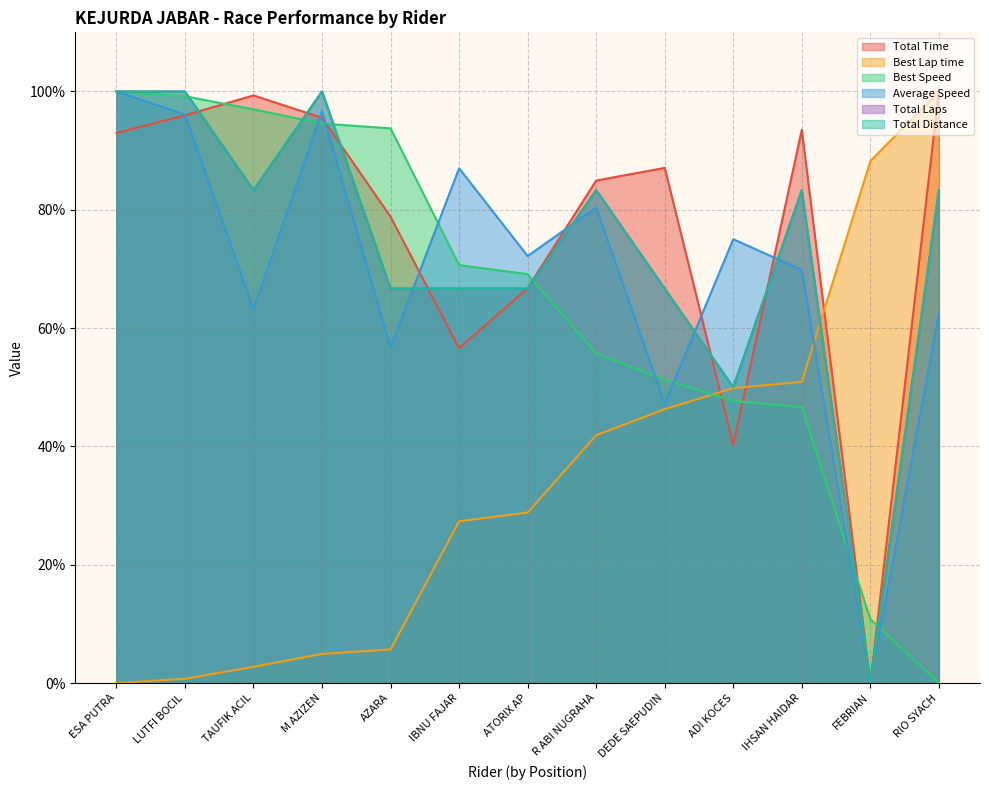

Reading left to right, extract all data points from this chart.

Total Time: 93.0	96.0	99.3	95.5	78.8	56.6	66.8	84.9	87.1	40.2	93.5	0.0	100.0
Best Lap time: 0.0	0.7	2.7	4.9	5.7	27.4	28.8	41.9	46.3	49.9	50.9	88.2	100.0
Best Speed: 100.0	99.2	97.0	94.6	93.8	70.7	69.1	55.7	51.3	47.7	46.6	10.8	0.0
Average Speed: 100.0	96.1	63.2	96.6	56.7	87.0	72.2	80.4	47.2	75.0	69.8	0.0	62.4
Total Laps: 100.0	100.0	83.3	100.0	66.7	66.7	66.7	83.3	66.7	50.0	83.3	0.0	83.3
Total Distance: 100.0	100.0	83.3	100.0	66.7	66.7	66.7	83.3	66.7	50.0	83.3	0.0	83.3